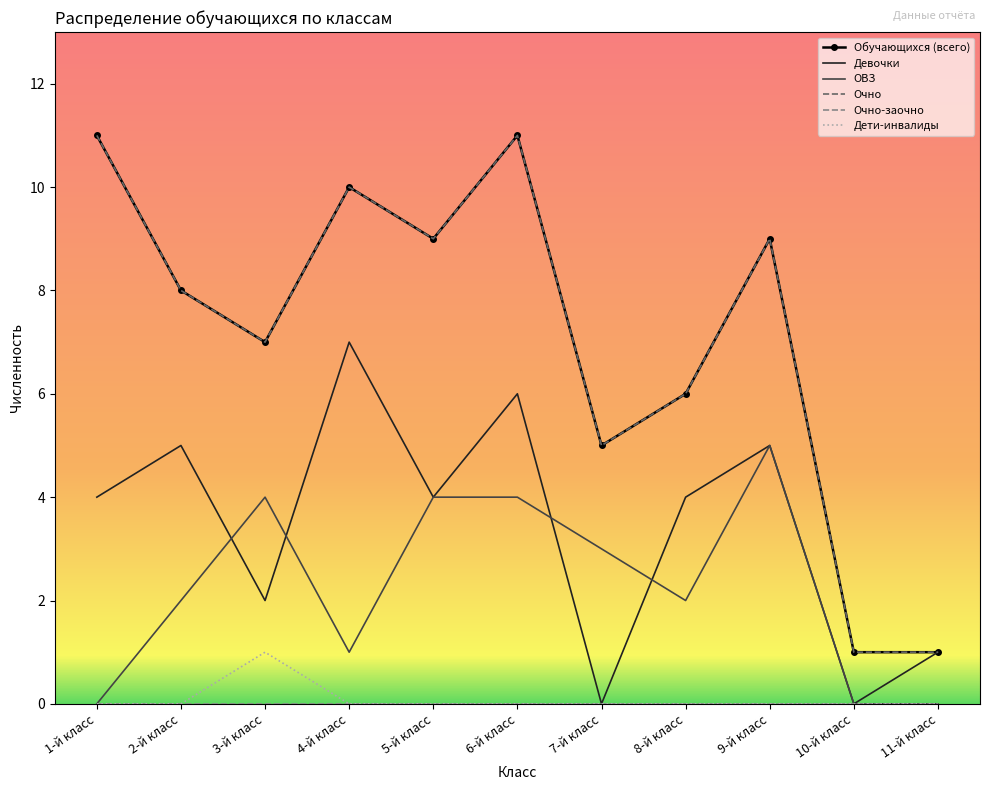

At how many categories does at least one series exceed 10?

2